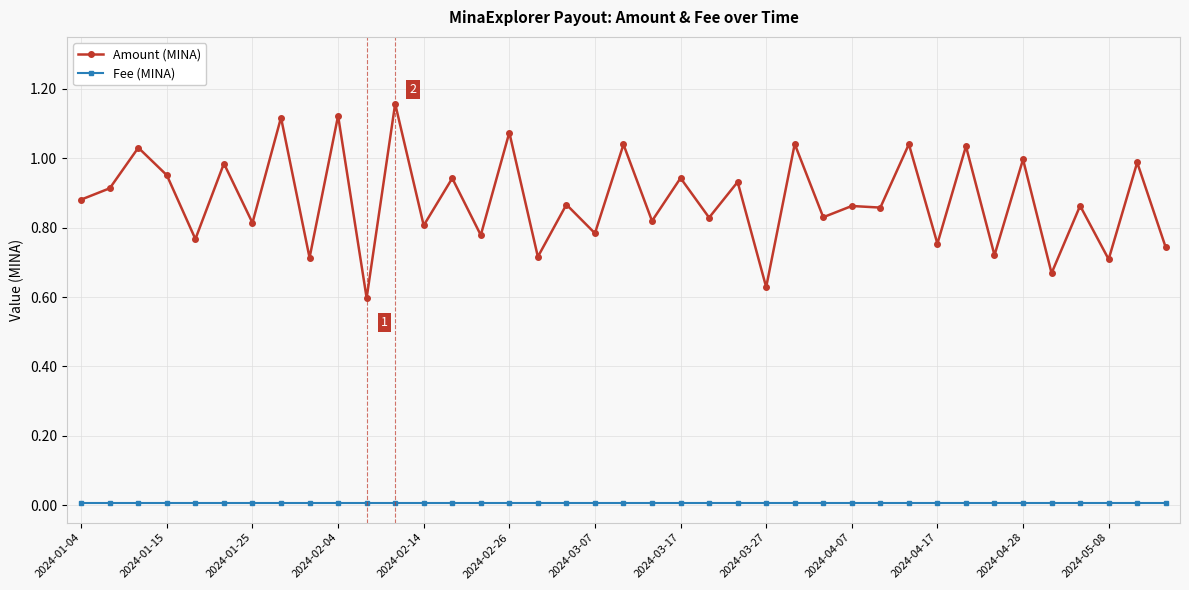

Which series has the largest total across all categories?

Amount (MINA)